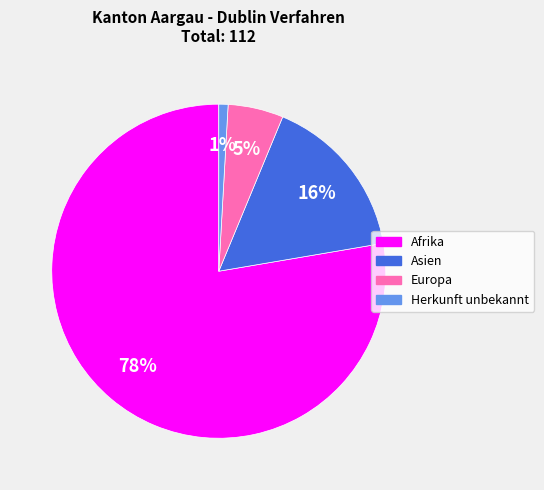

How many segments does this pie chart have?

4